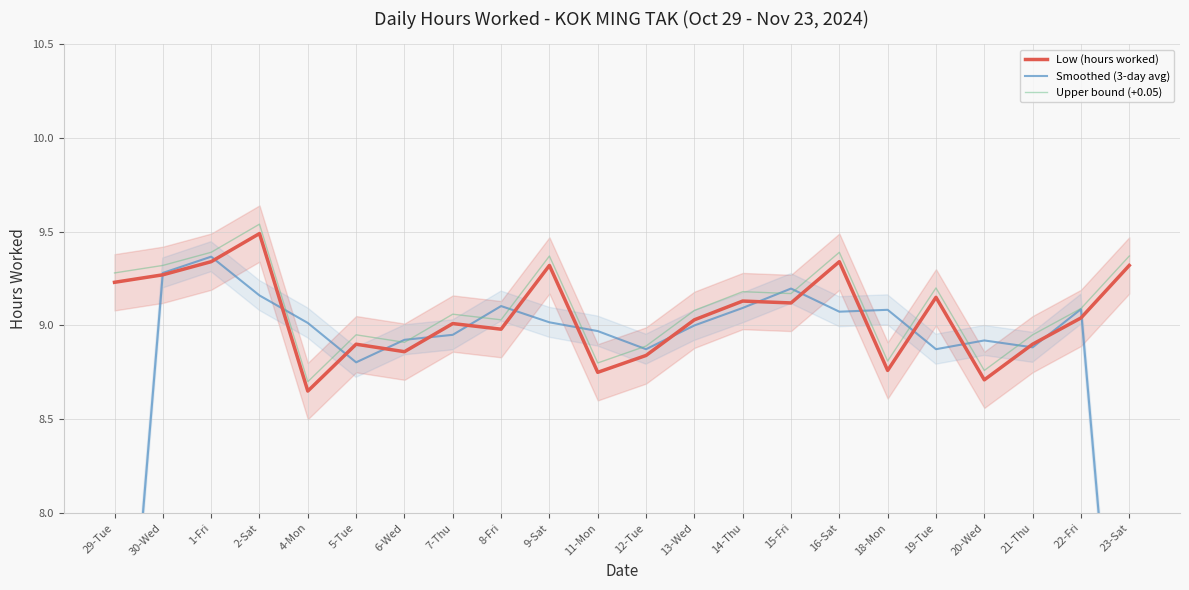

What is the maximum value shown in the chart?

9.5